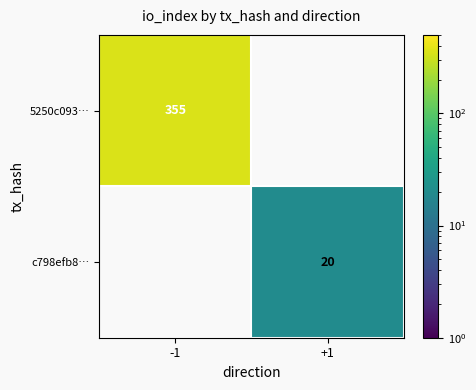

Is the value of c798efb8… at +1 greater than the value of 5250c093… at -1?

No